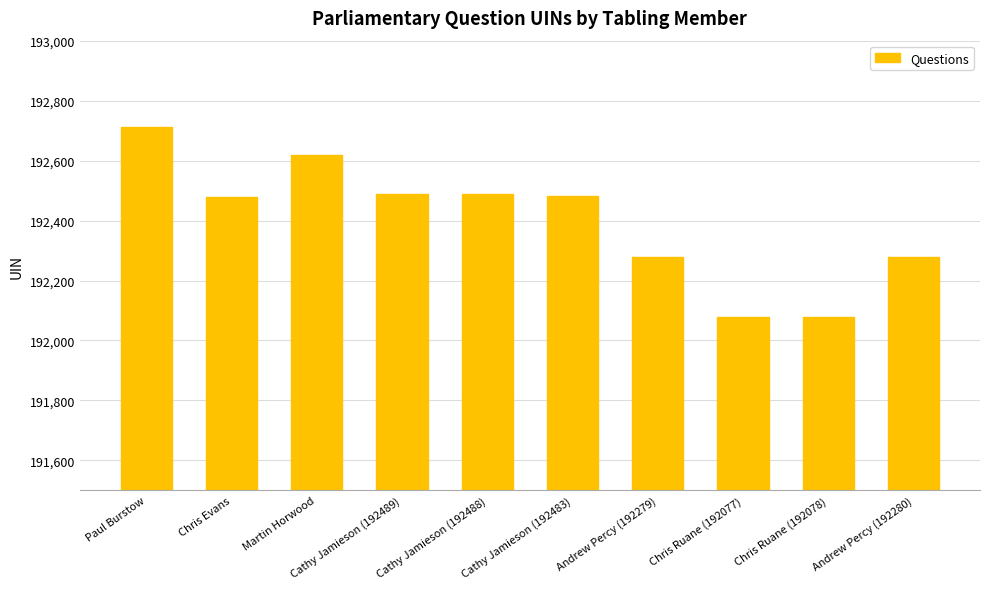

How many series are shown in this chart?

1